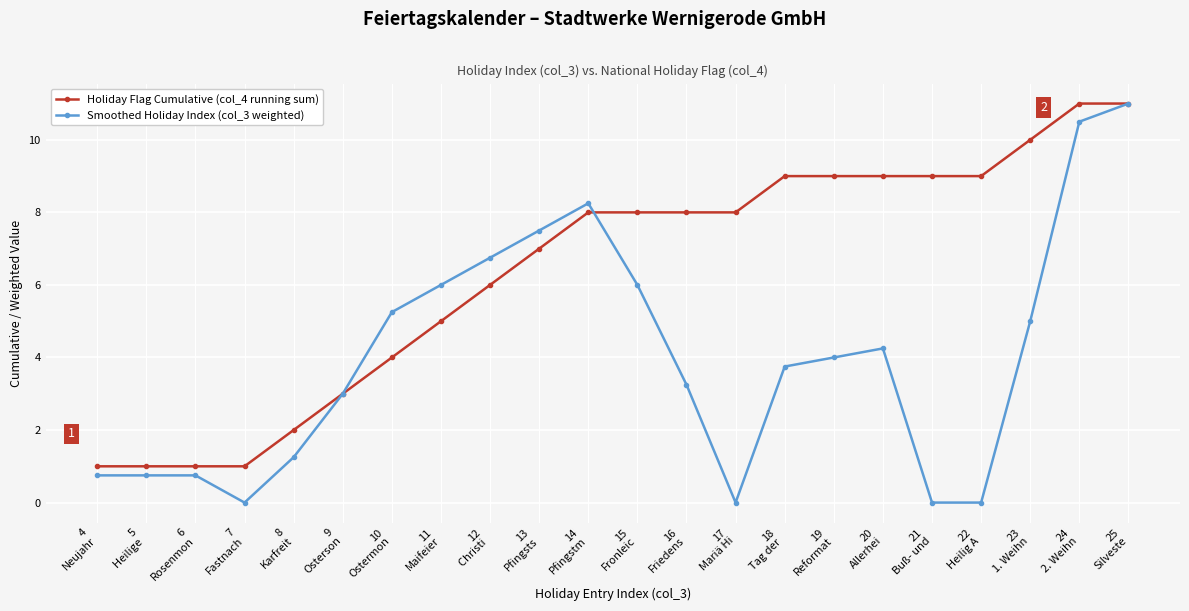

What is the minimum value for Holiday Flag Cumulative (col_4 running sum)?

1.0